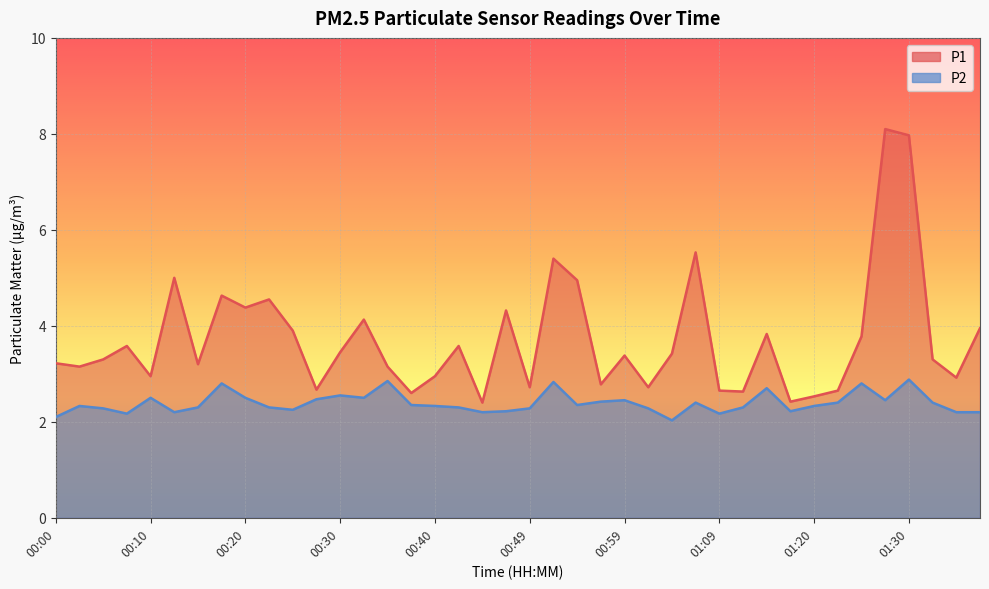

Reading right to left, list all the values displayed in this chart.

P1: 4.0	2.9	3.3	8.0	8.1	3.8	2.6	2.5	2.4	3.8	2.6	2.6	5.5	3.4	2.7	3.4	2.8	5.0	5.4	2.7	4.3	2.4	3.6	3.0	2.6	3.1	4.1	3.5	2.7	3.9	4.5	4.4	4.6	3.2	5.0	3.0	3.6	3.3	3.1	3.2
P2: 2.2	2.2	2.4	2.9	2.5	2.8	2.4	2.3	2.2	2.7	2.3	2.2	2.4	2.0	2.3	2.5	2.4	2.4	2.8	2.3	2.2	2.2	2.3	2.3	2.4	2.9	2.5	2.5	2.5	2.2	2.3	2.5	2.8	2.3	2.2	2.5	2.2	2.3	2.3	2.1